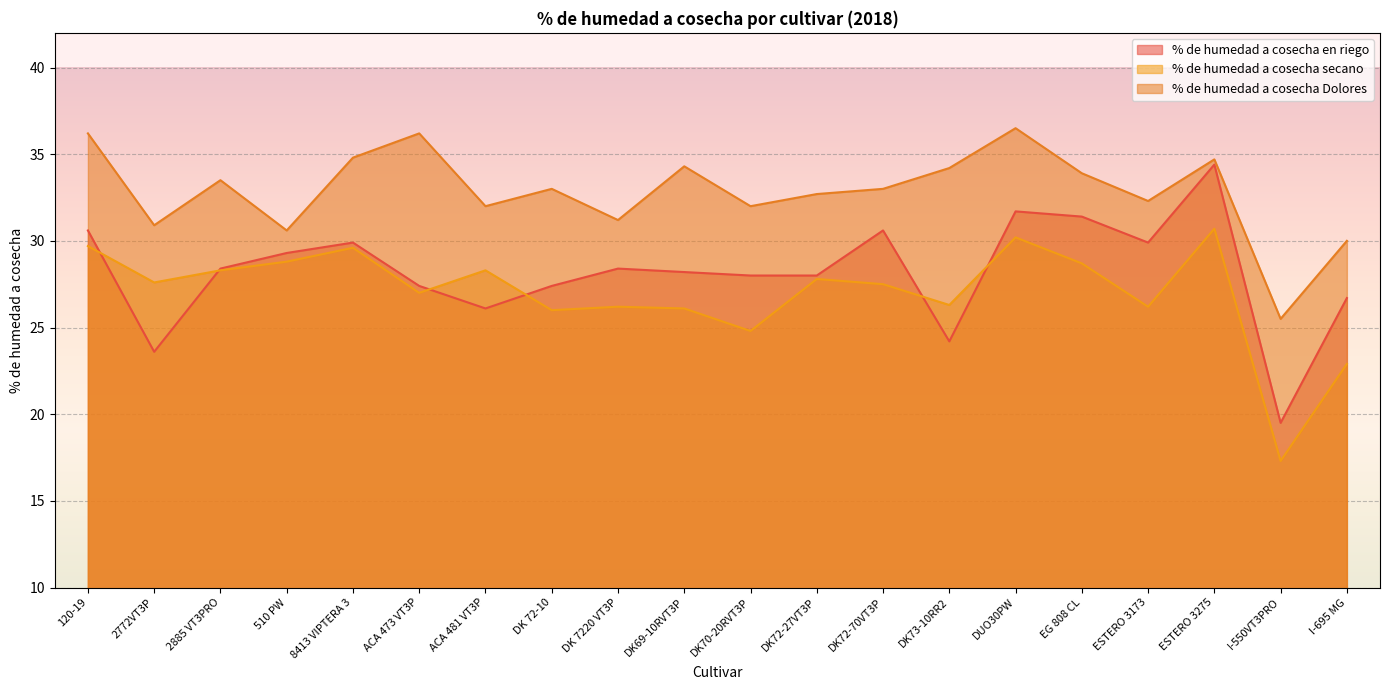

What is the spread (max minus min) of values at ESTERO 3173?

6.1